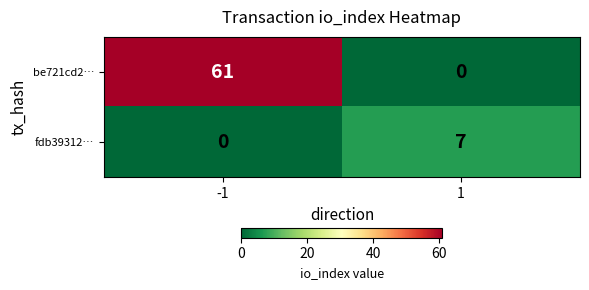

Reading left to right, extract all data points from this chart.

be721cd2…: 61	0
fdb39312…: 0	7